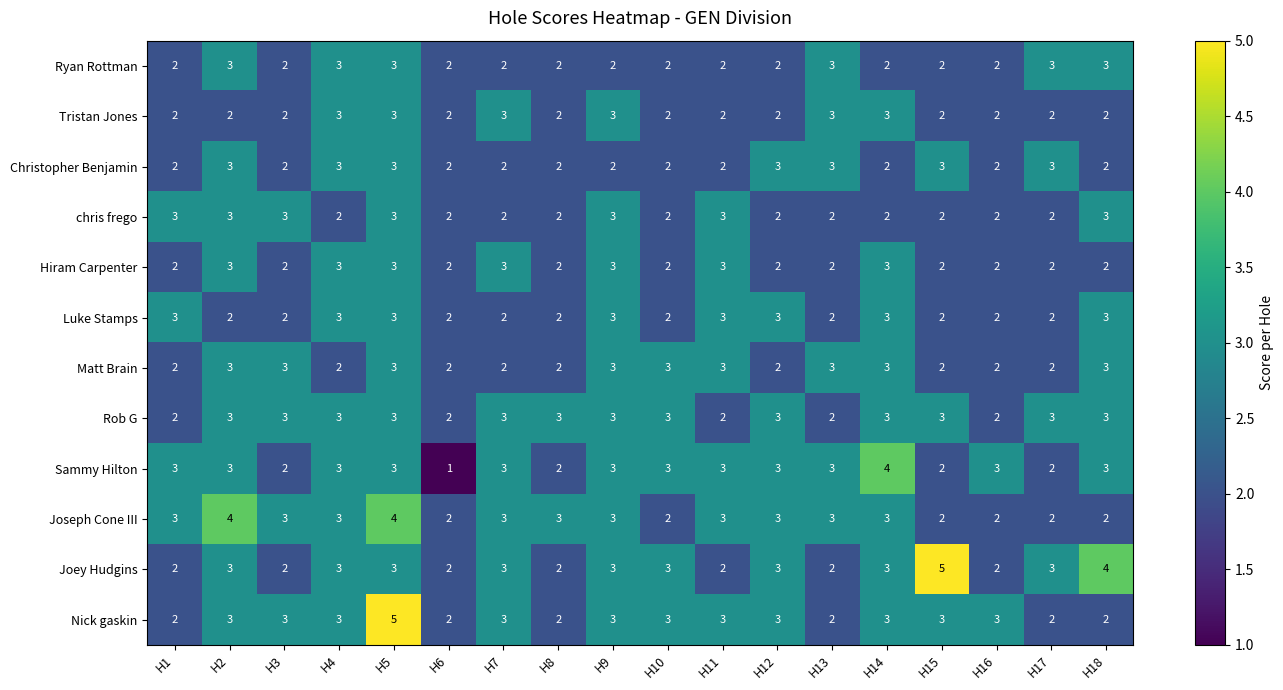

At which category is the sum across all series the highest?

H5